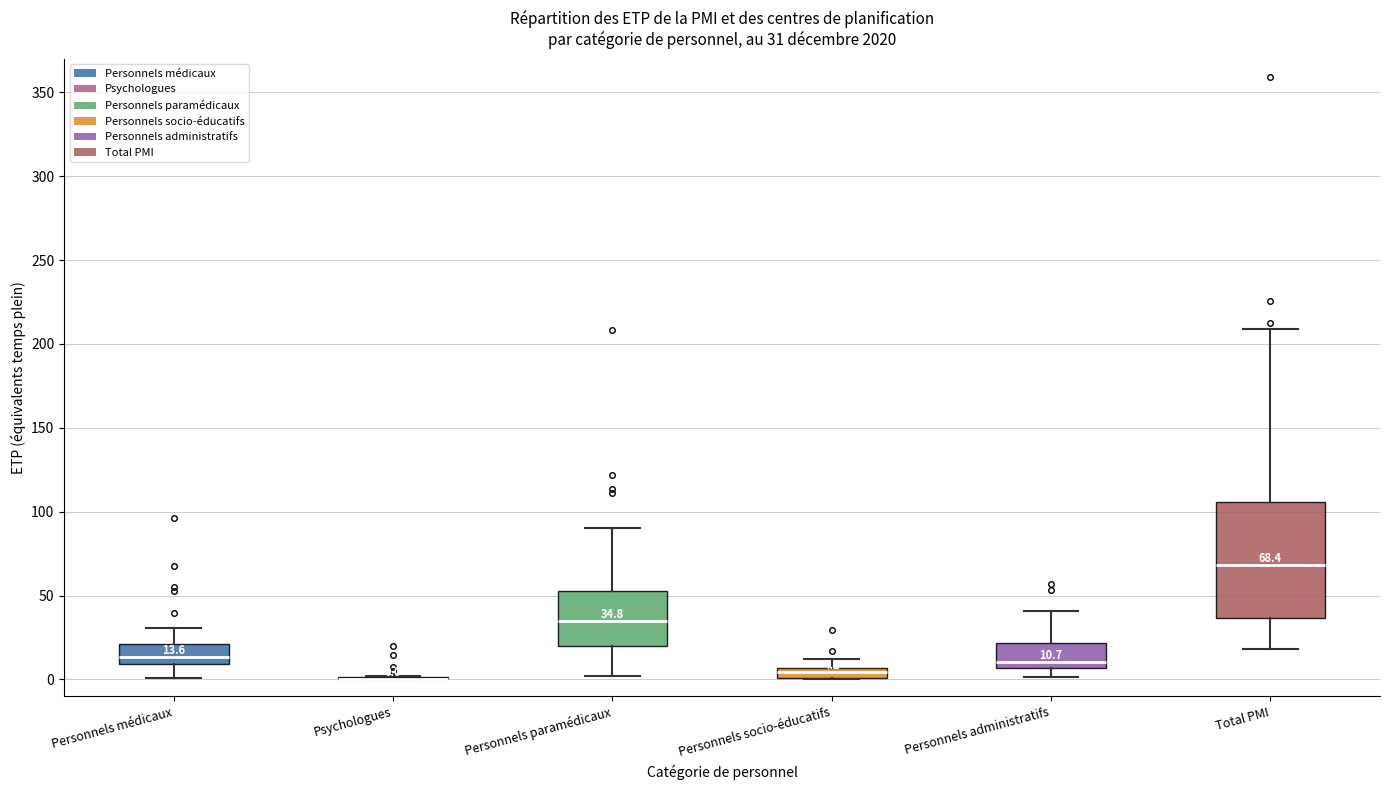

Comparing the boxes themselves (not the whiskers), which one is the tallest?

Total PMI